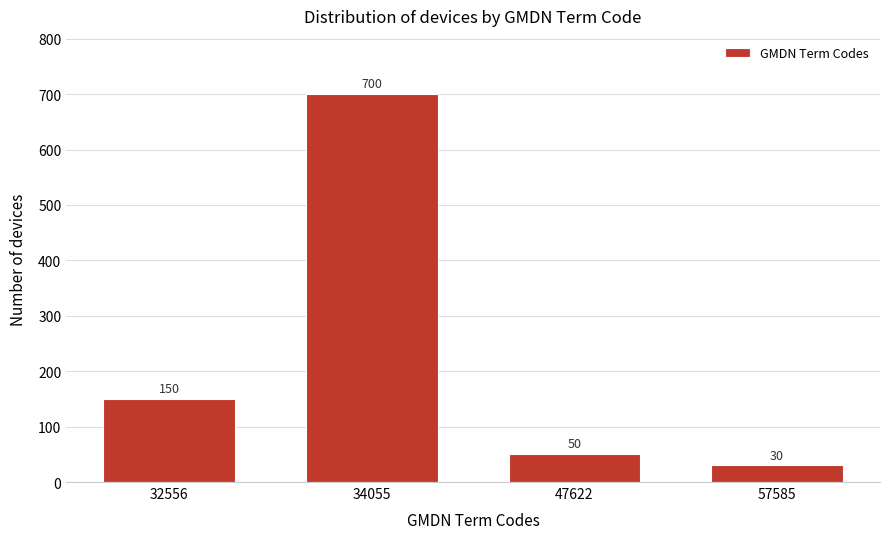

Reading right to left, what are all the values shown in this chart?

30	50	700	150